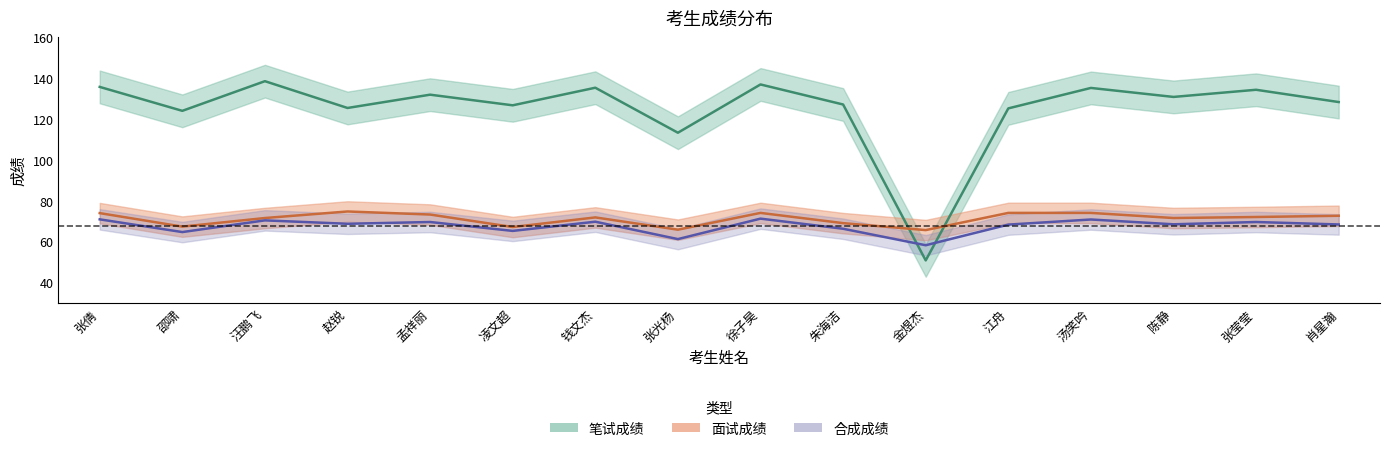

The 合成成绩 series shows 69.7 at 钱文杰. True or false?

True